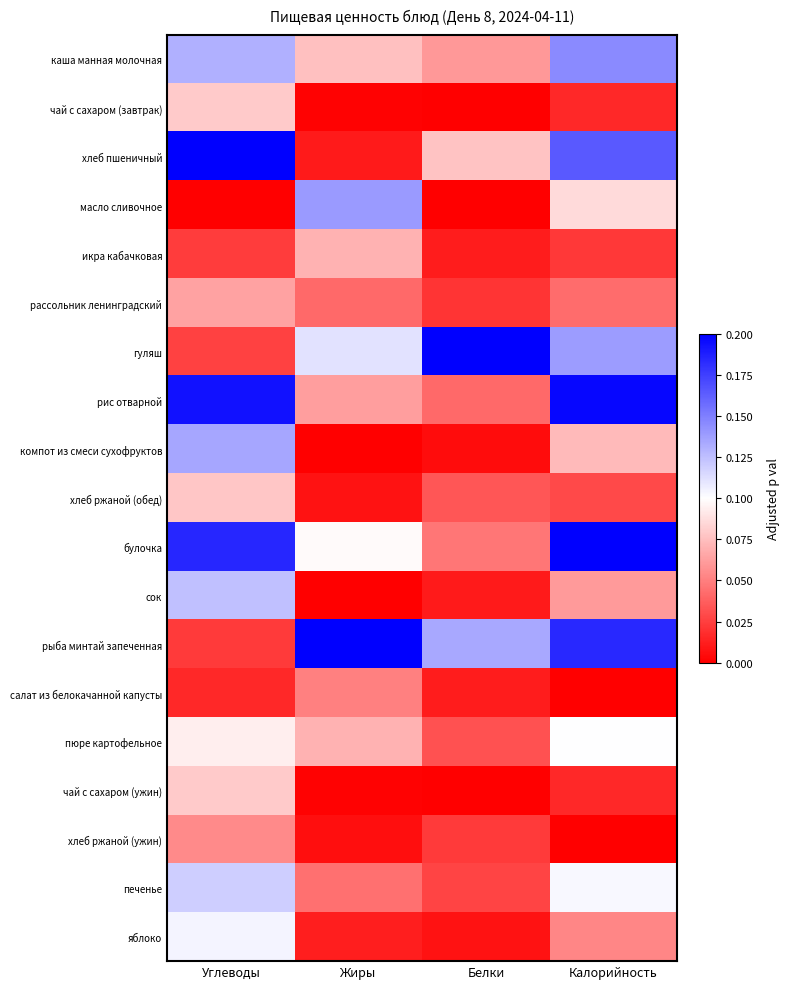

Reading left to right, extract all data points from this chart.

каша манная молочная: Углеводы=0.1	Жиры=0.1	Белки=0.1	Калорийность=0.1
чай с сахаром (завтрак): Углеводы=0.1	Жиры=0.0	Белки=0.0	Калорийность=0.0
хлеб пшеничный: Углеводы=0.2	Жиры=0.0	Белки=0.1	Калорийность=0.2
масло сливочное: Углеводы=0.0	Жиры=0.1	Белки=0.0	Калорийность=0.1
икра кабачковая: Углеводы=0.0	Жиры=0.1	Белки=0.0	Калорийность=0.0
рассольник ленинградский: Углеводы=0.1	Жиры=0.0	Белки=0.0	Калорийность=0.0
гуляш: Углеводы=0.0	Жиры=0.1	Белки=0.2	Калорийность=0.1
рис отварной: Углеводы=0.2	Жиры=0.1	Белки=0.0	Калорийность=0.2
компот из смеси сухофруктов: Углеводы=0.1	Жиры=0.0	Белки=0.0	Калорийность=0.1
хлеб ржаной (обед): Углеводы=0.1	Жиры=0.0	Белки=0.0	Калорийность=0.0
булочка: Углеводы=0.2	Жиры=0.1	Белки=0.0	Калорийность=0.2
сок: Углеводы=0.1	Жиры=0.0	Белки=0.0	Калорийность=0.1
рыба минтай запеченная: Углеводы=0.0	Жиры=0.2	Белки=0.1	Калорийность=0.2
салат из белокачанной капусты: Углеводы=0.0	Жиры=0.1	Белки=0.0	Калорийность=0.0
пюре картофельное: Углеводы=0.1	Жиры=0.1	Белки=0.0	Калорийность=0.1
чай с сахаром (ужин): Углеводы=0.1	Жиры=0.0	Белки=0.0	Калорийность=0.0
хлеб ржаной (ужин): Углеводы=0.1	Жиры=0.0	Белки=0.0	Калорийность=0.0
печенье: Углеводы=0.1	Жиры=0.0	Белки=0.0	Калорийность=0.1
яблоко: Углеводы=0.1	Жиры=0.0	Белки=0.0	Калорийность=0.1